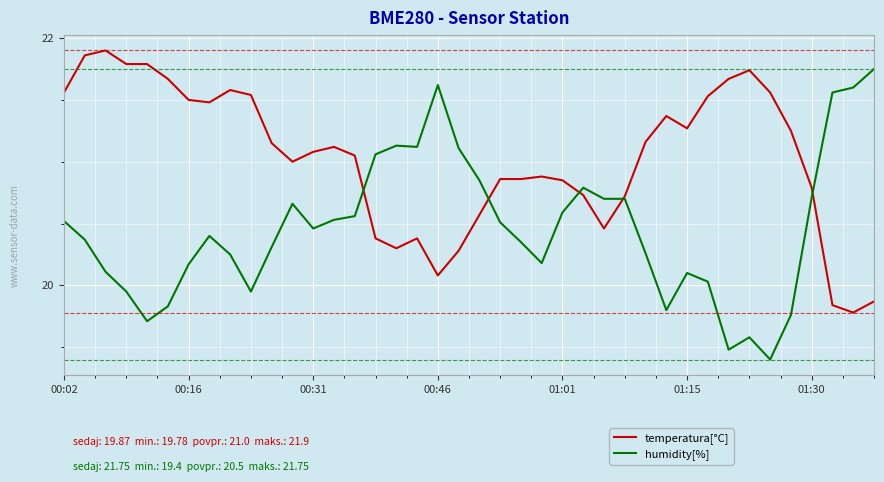

List the series in order of their overall mean, highest first.

temperatura[°C], humidity[%]